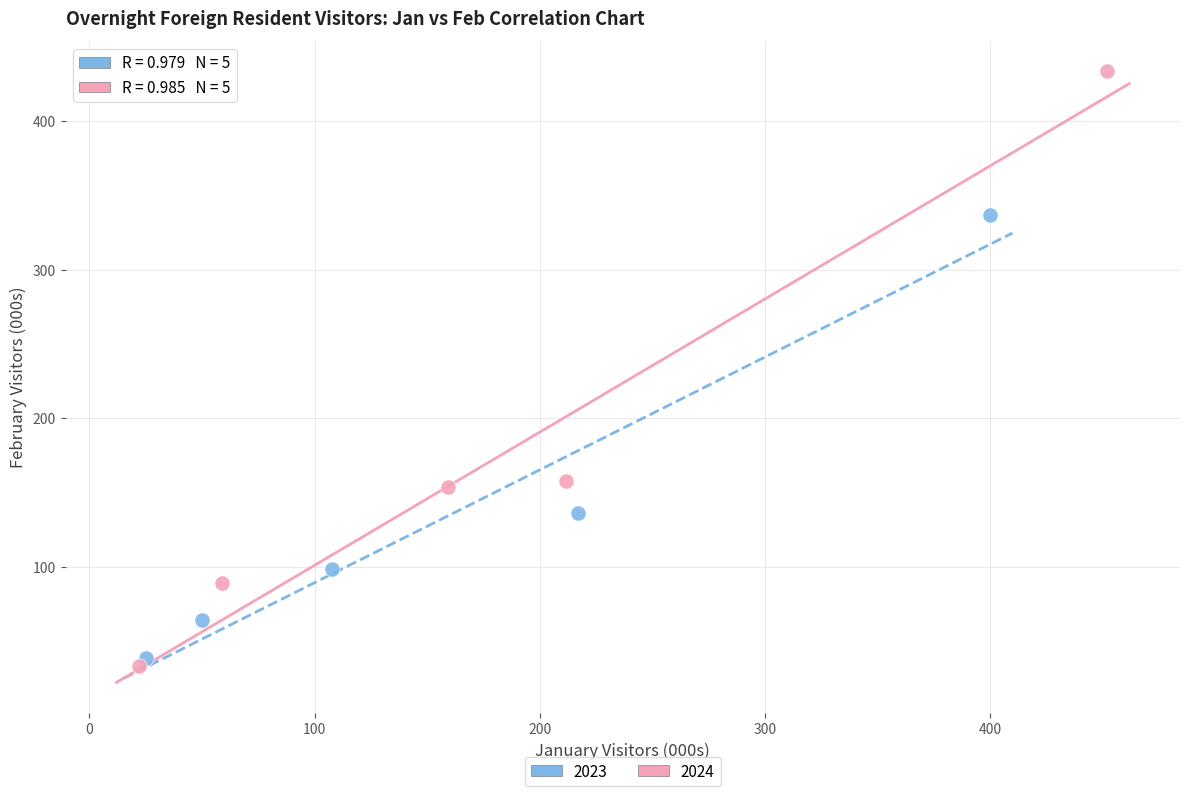

Which series has the largest Y range (max minus min)?

2024